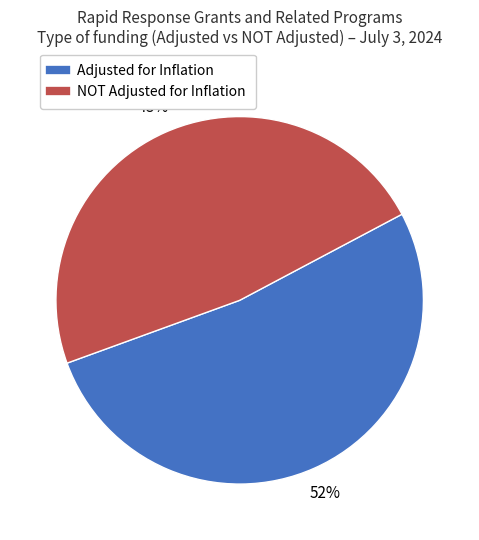

To the nearest percent, what is the average slice percentage?

50%